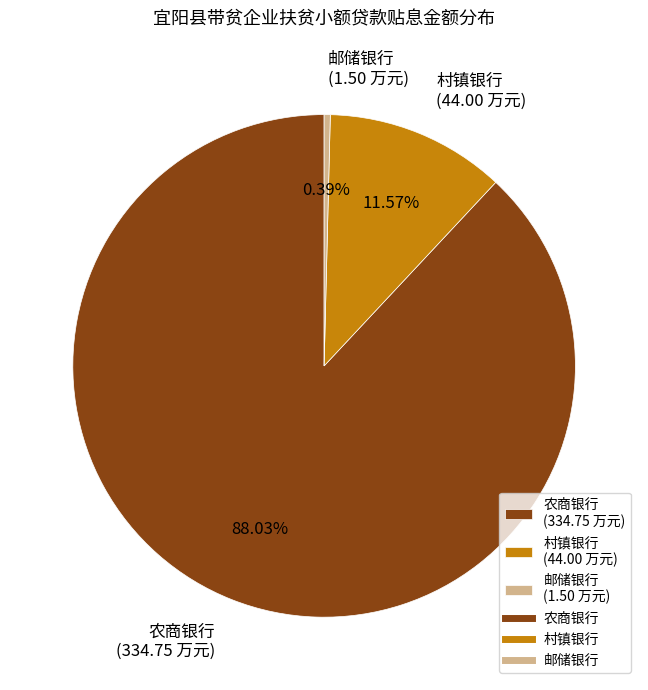

Does 农商银行 (334.75 万元) account for over 50% of the chart?

Yes